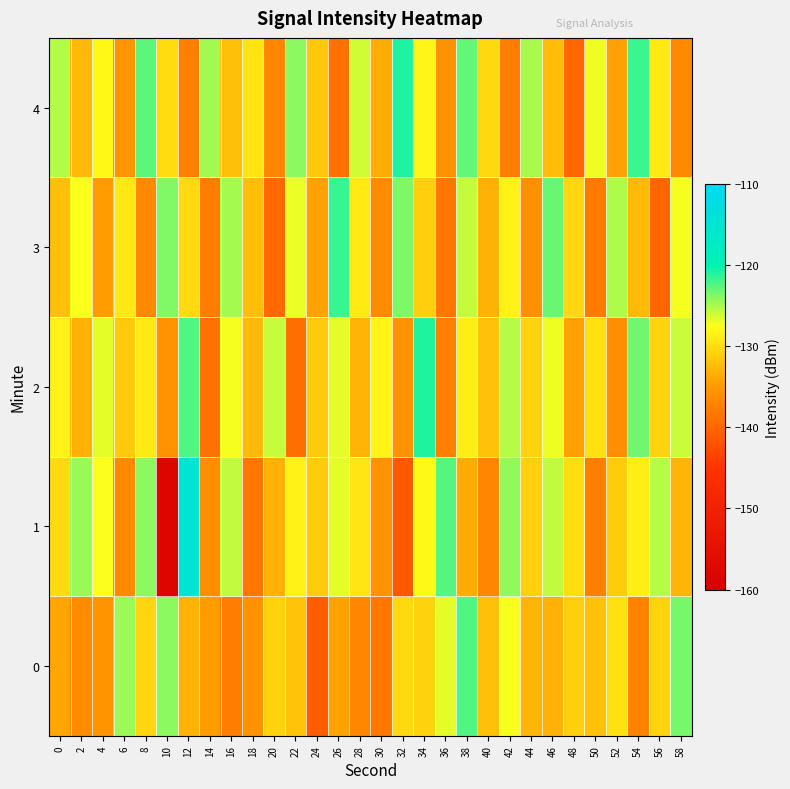

Which has a higher value, 6 or 12?

6